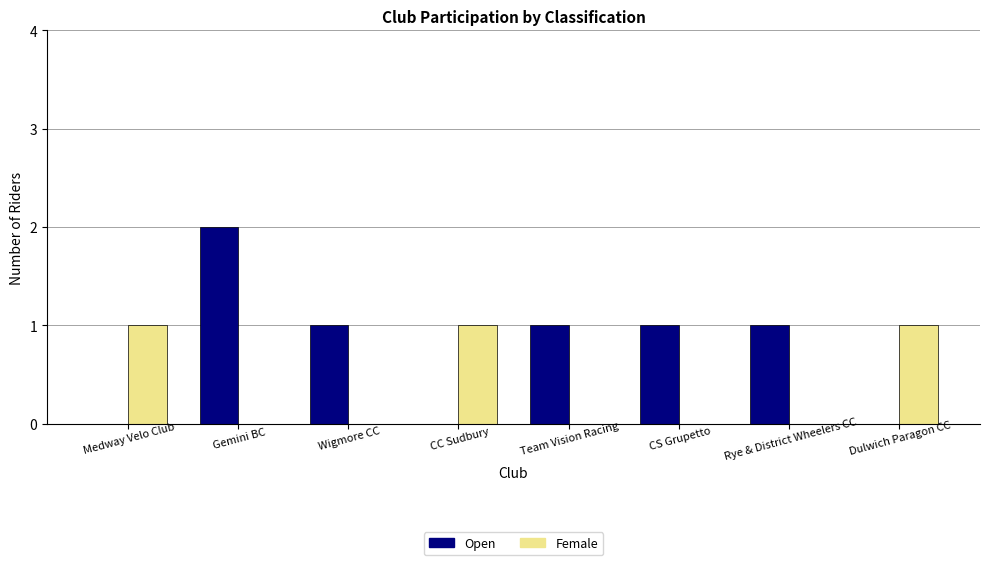

What is the average value of the Open series?

1